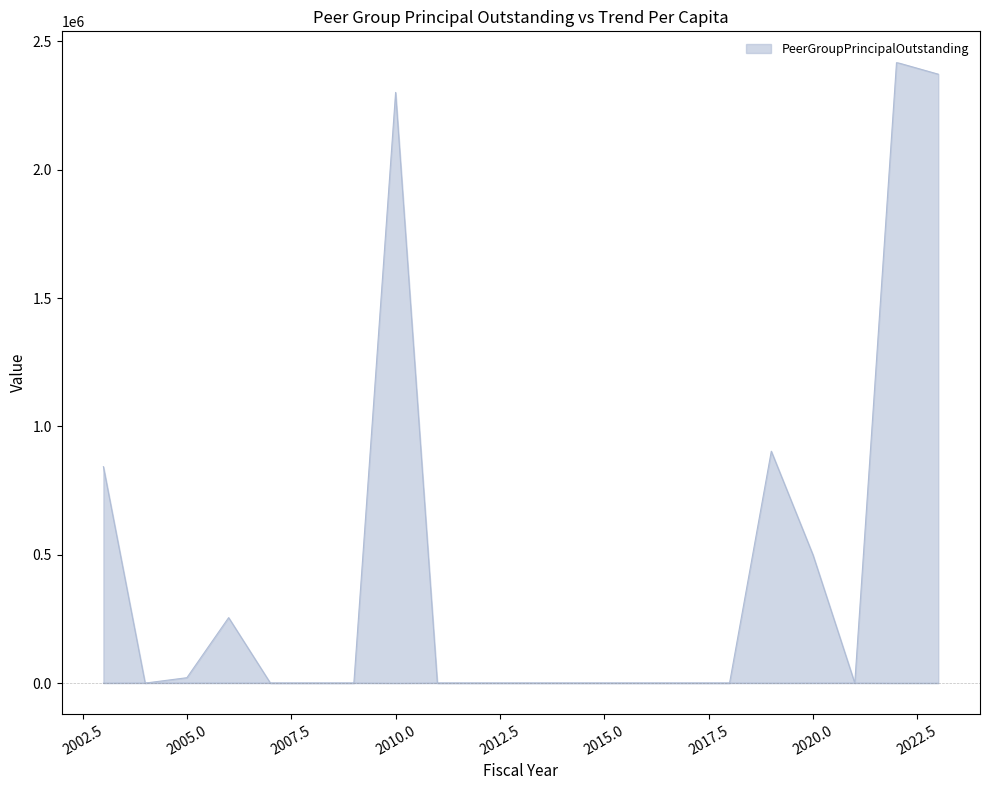

True or false: TrendPerCapita and PeerGroupPrincipalOutstanding intersect in this chart.

False